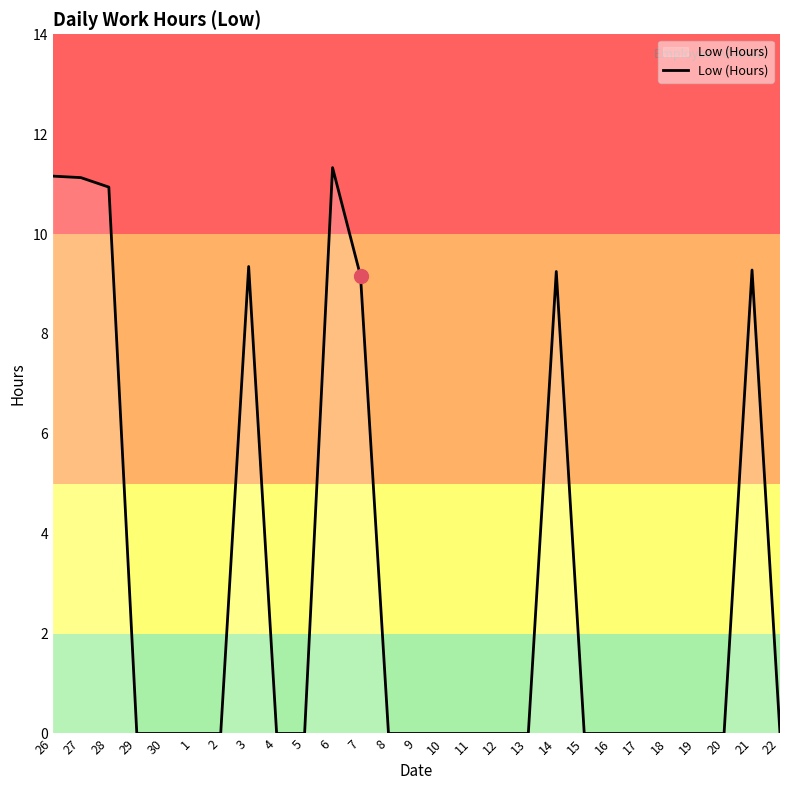

Between 12 and 21, which is larger?

21